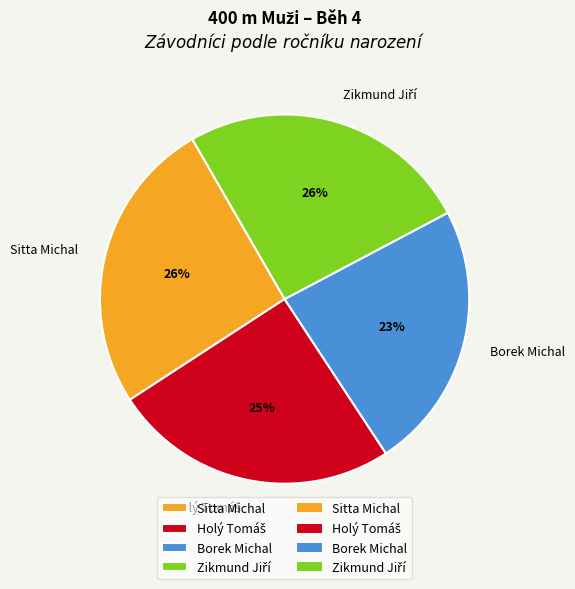

To the nearest percent, what percentage of the pie is Sitta Michal?

26%